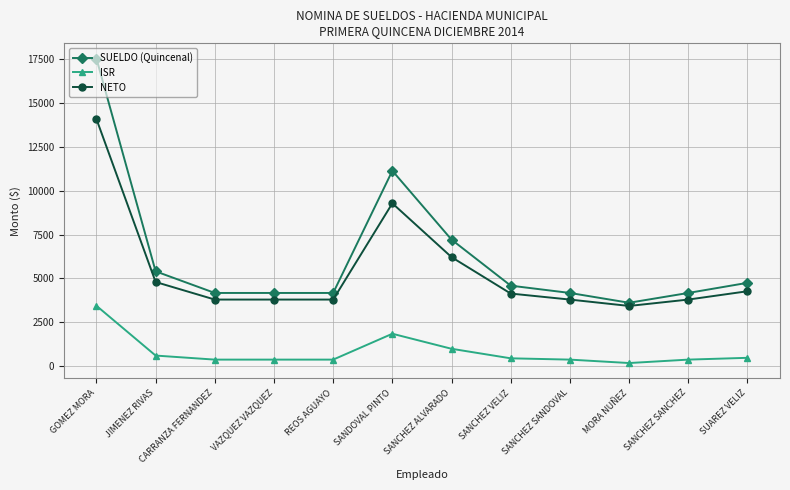

How many data points in NETO are less than 4141?

6